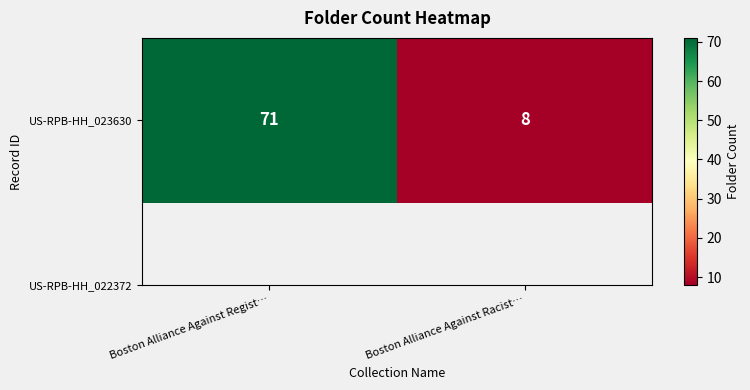

How many values are between 8 and 71?

2